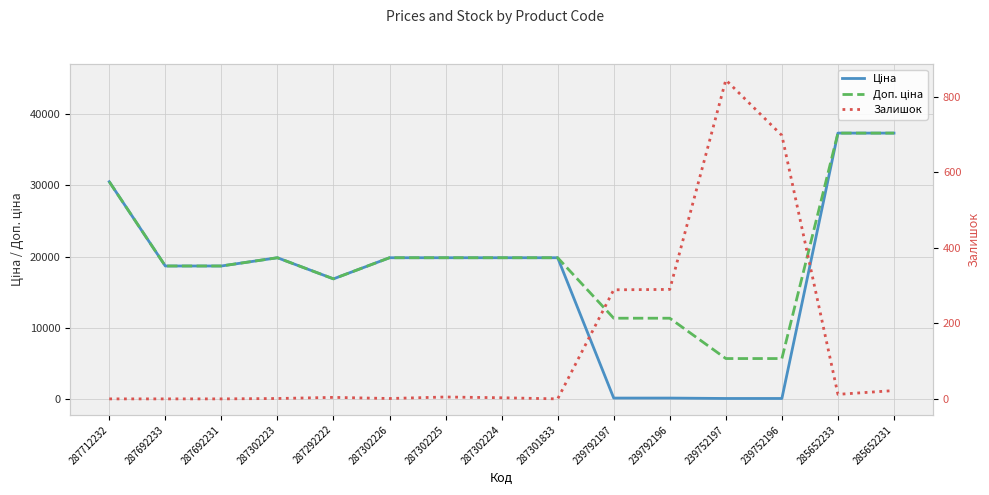

True or false: Доп. ціна and Ціна cross at least once.

False